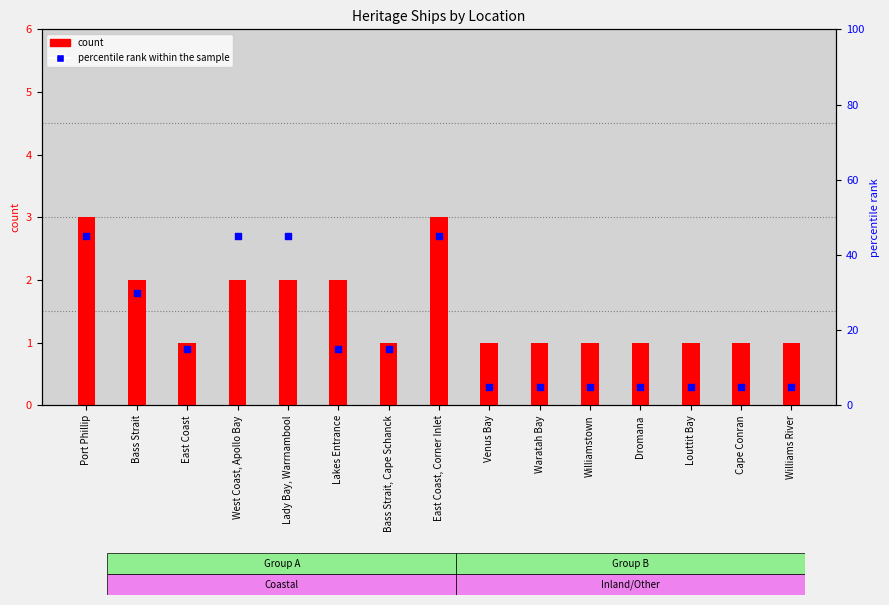

At which category is the sum across all series the highest?

Port Phillip